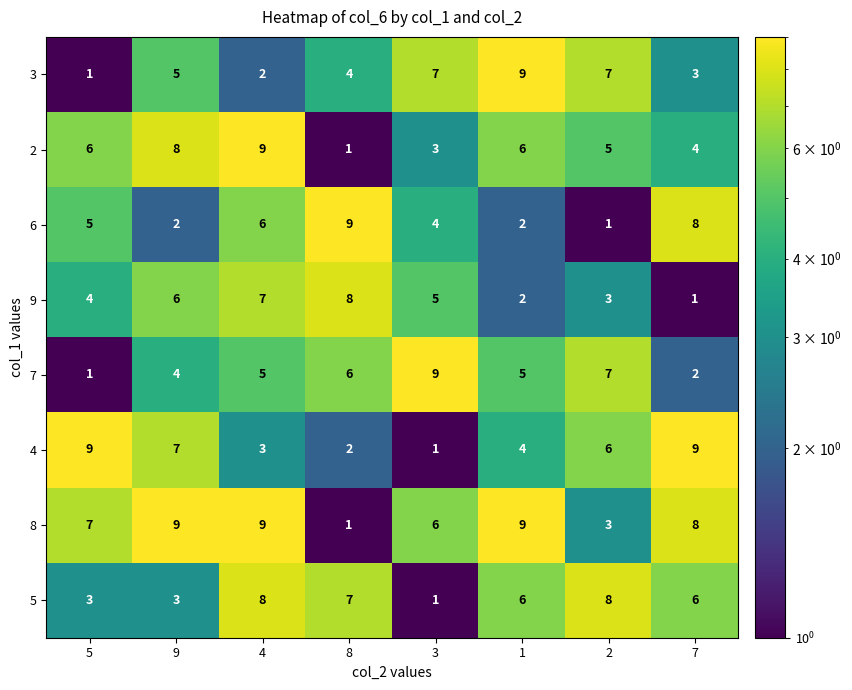

What is the total value across all series at 1?

43